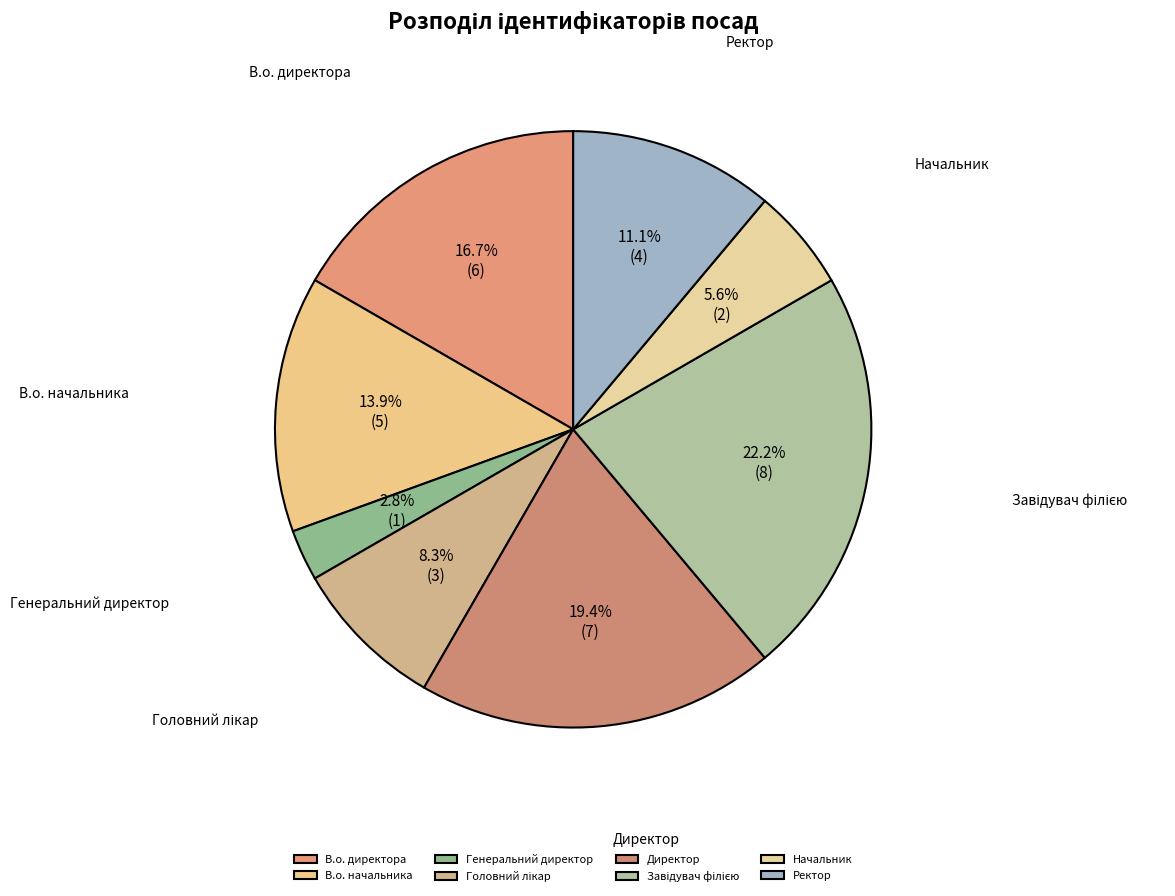

Does В.о. директора represent more than half of the total?

No